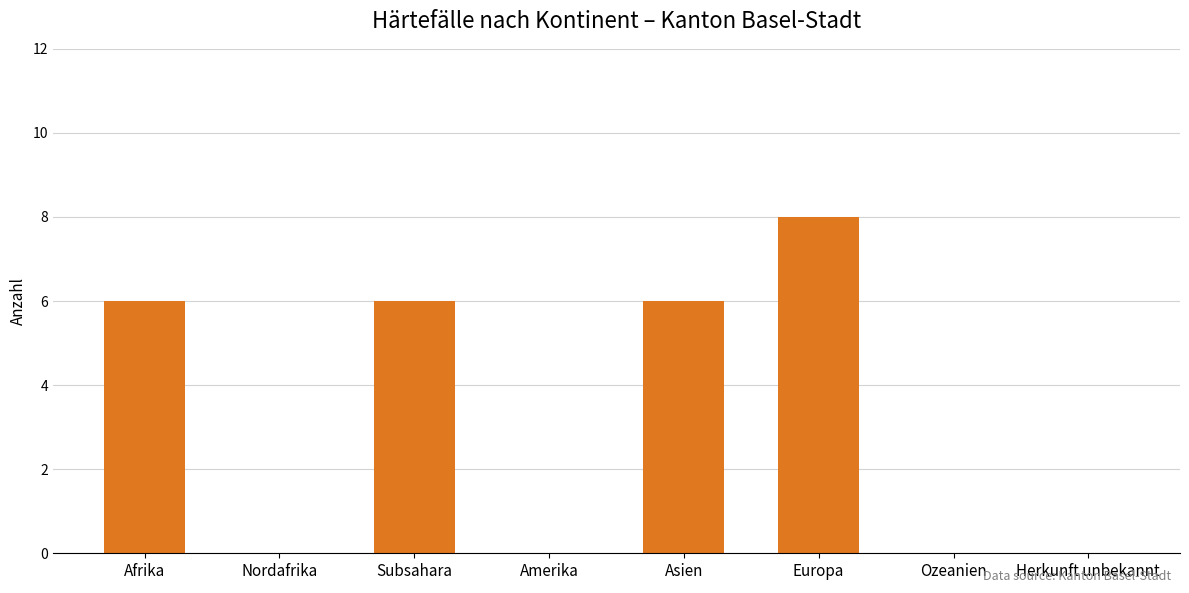

The chart shows a value of 4 at Europa. True or false?

False